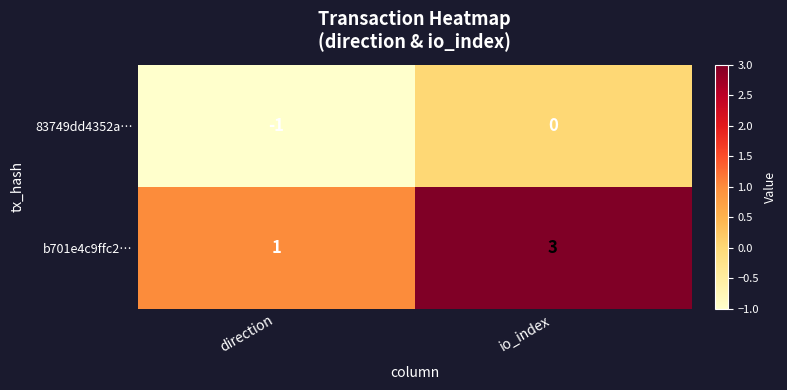

Which series has the largest range (max minus min)?

b701e4c9ffc2…